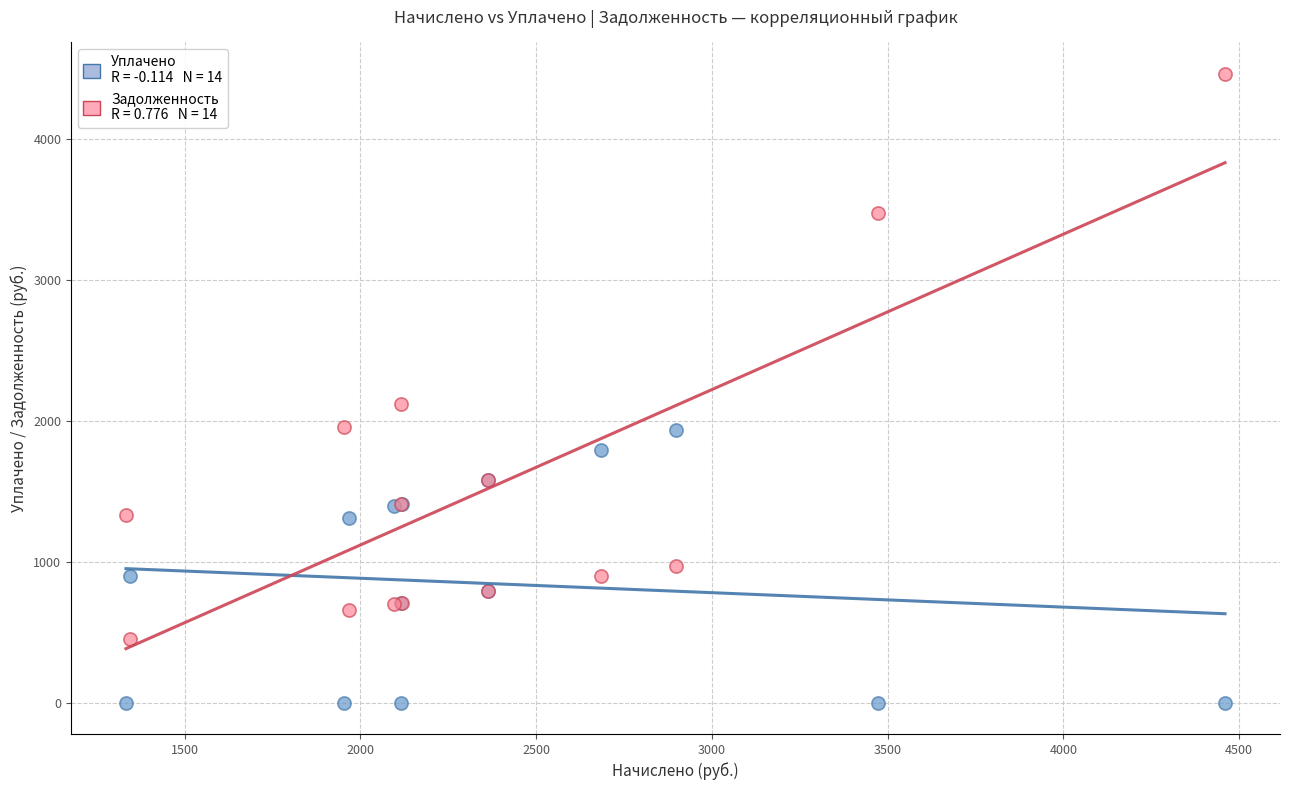

Across all series, what Y value is closest to 2230?

2114.6